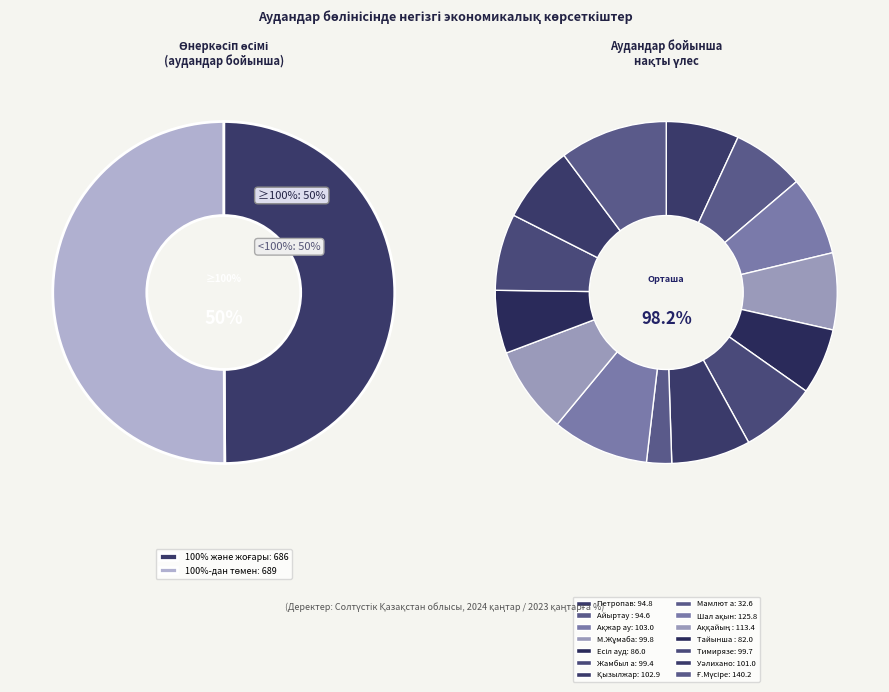

True or false: Тимирязев ауданы accounts for 7% of the total.

True